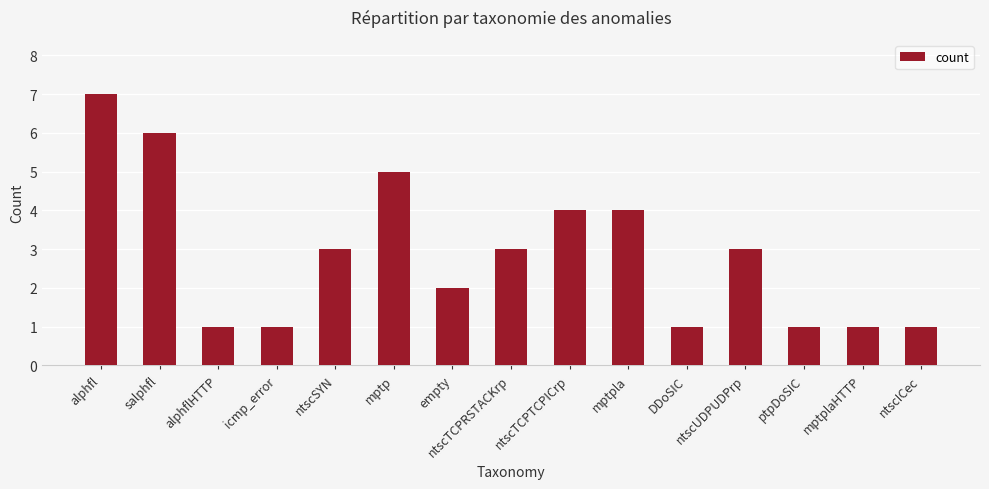

What is the difference between the maximum and minimum values?

6